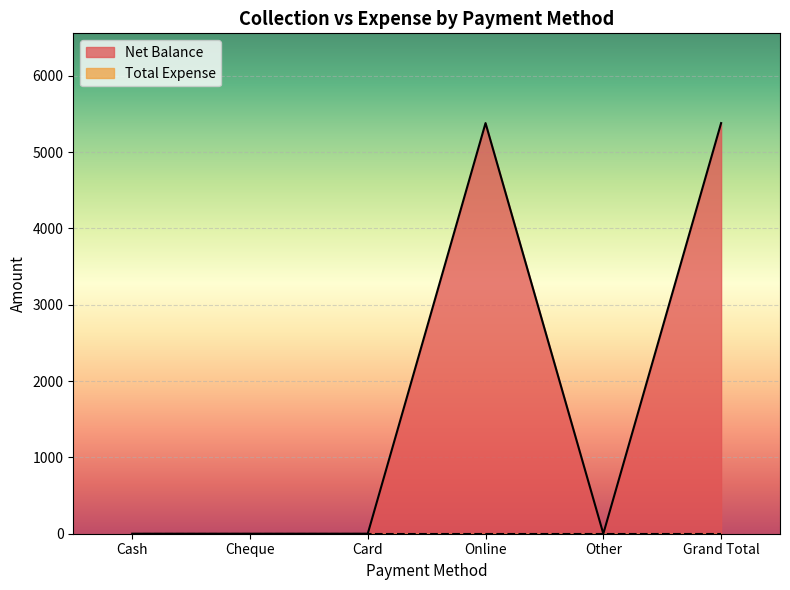

Reading right to left, extract all data points from this chart.

5380	0	5380	0	0	0